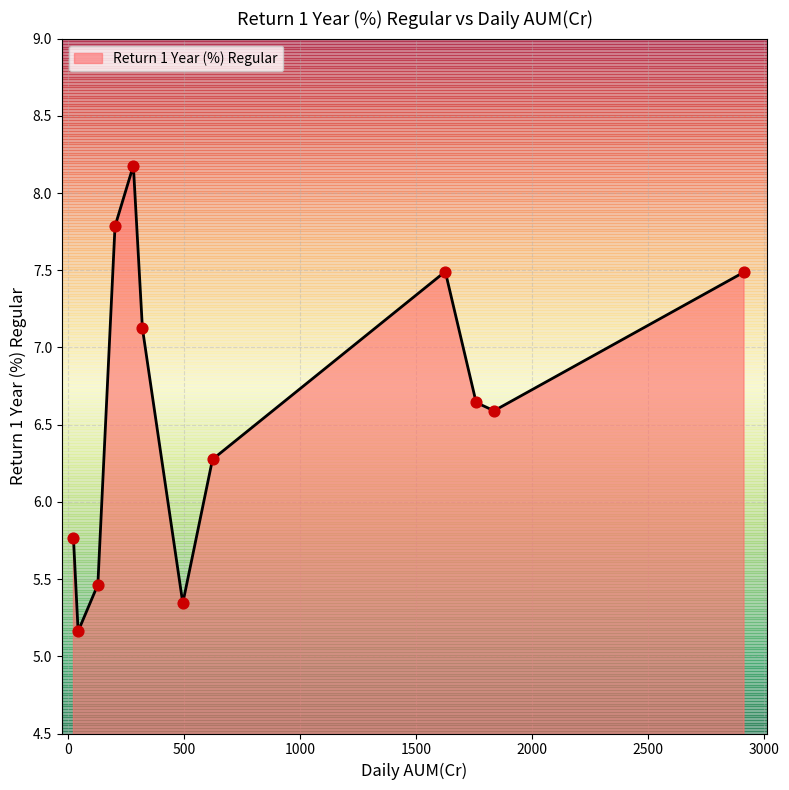

What is the smallest value displayed?

5.2